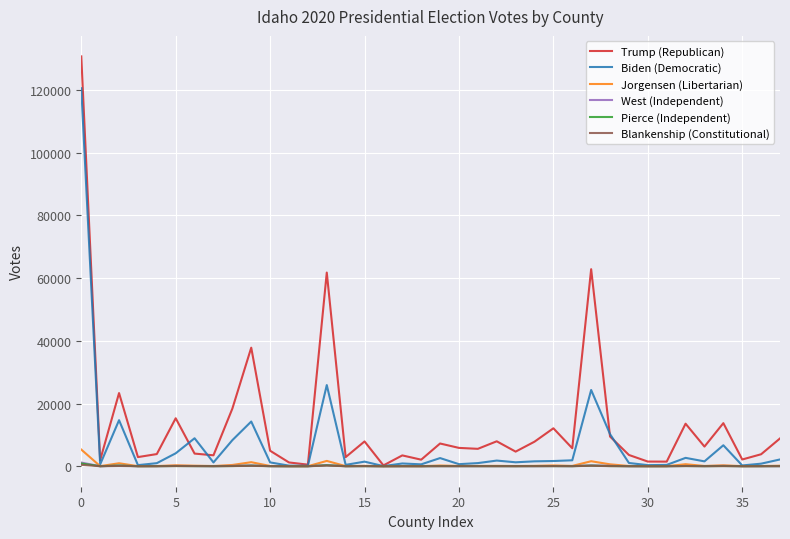

True or false: Pierce (Independent) has more than 0 points higher than both neighbors.

True